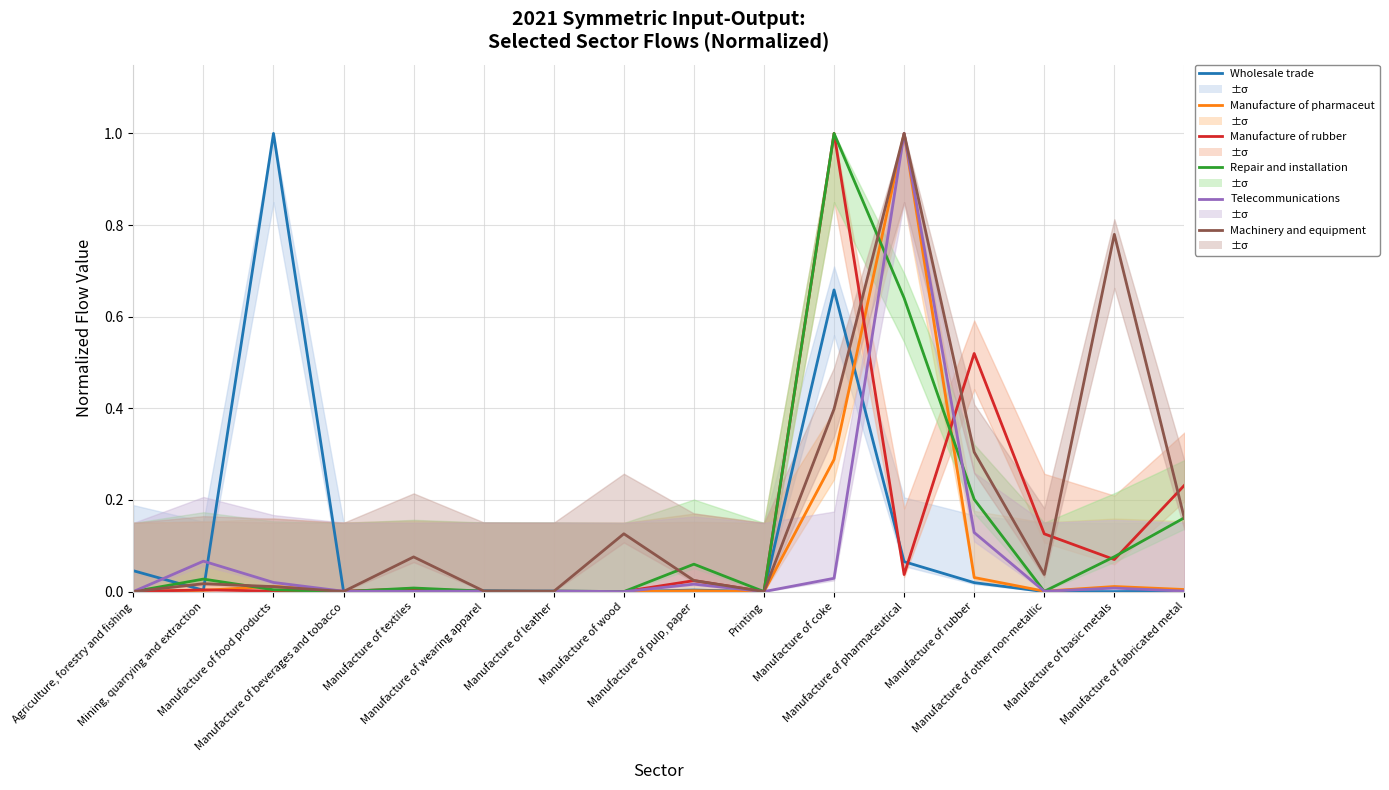

True or false: Machinery and equipment has more than 2 points higher than both neighbors.

True